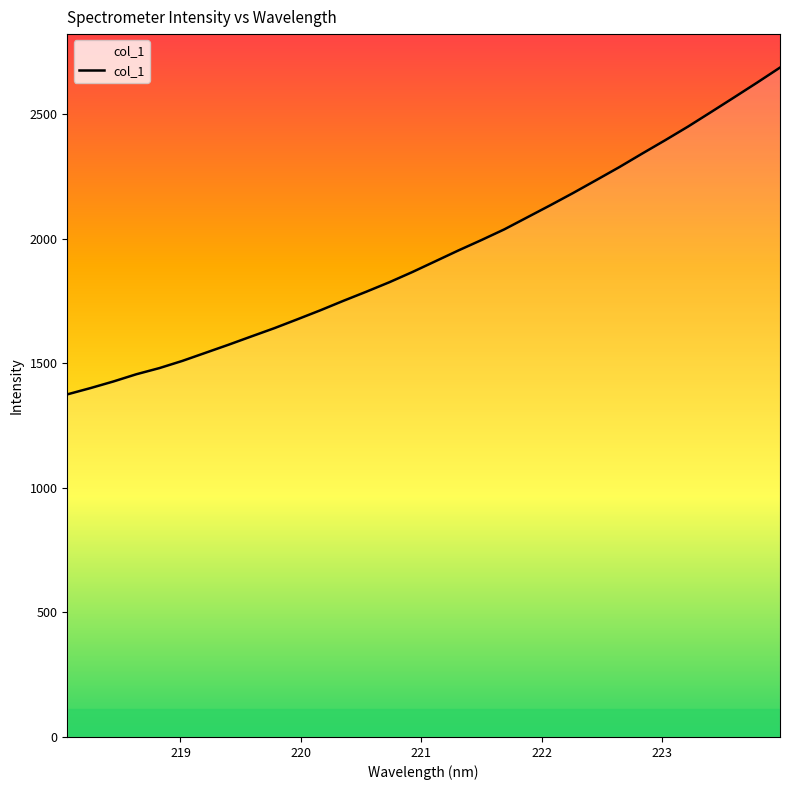

What is the minimum value shown in the chart?

1375.2